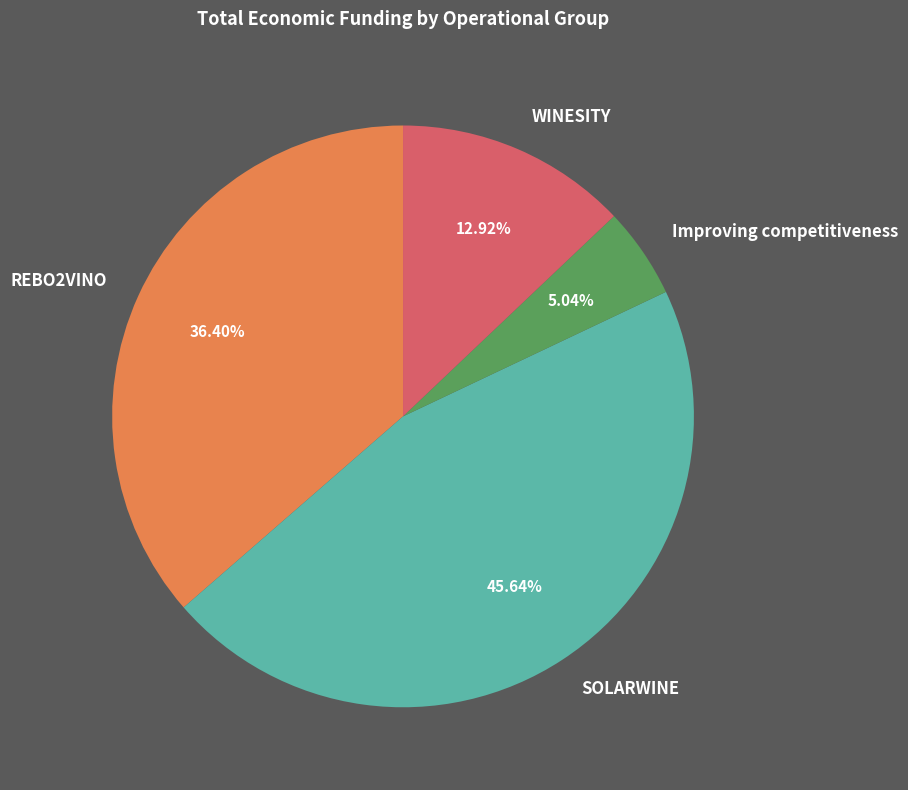

Rank the categories by value from lowest to highest.

Improving competitiveness, WINESITY, REBO2VINO, SOLARWINE